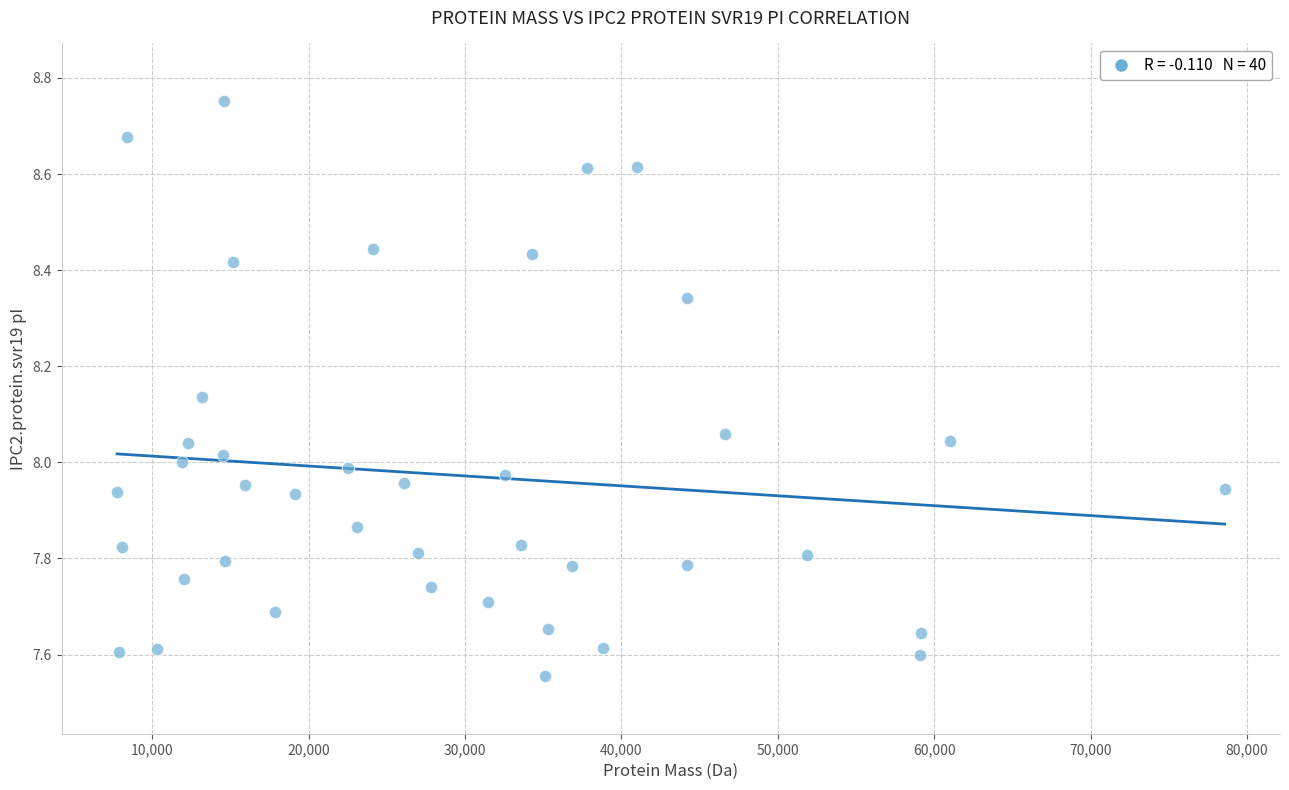

What is the range of Y values (max minus min)?

1.2